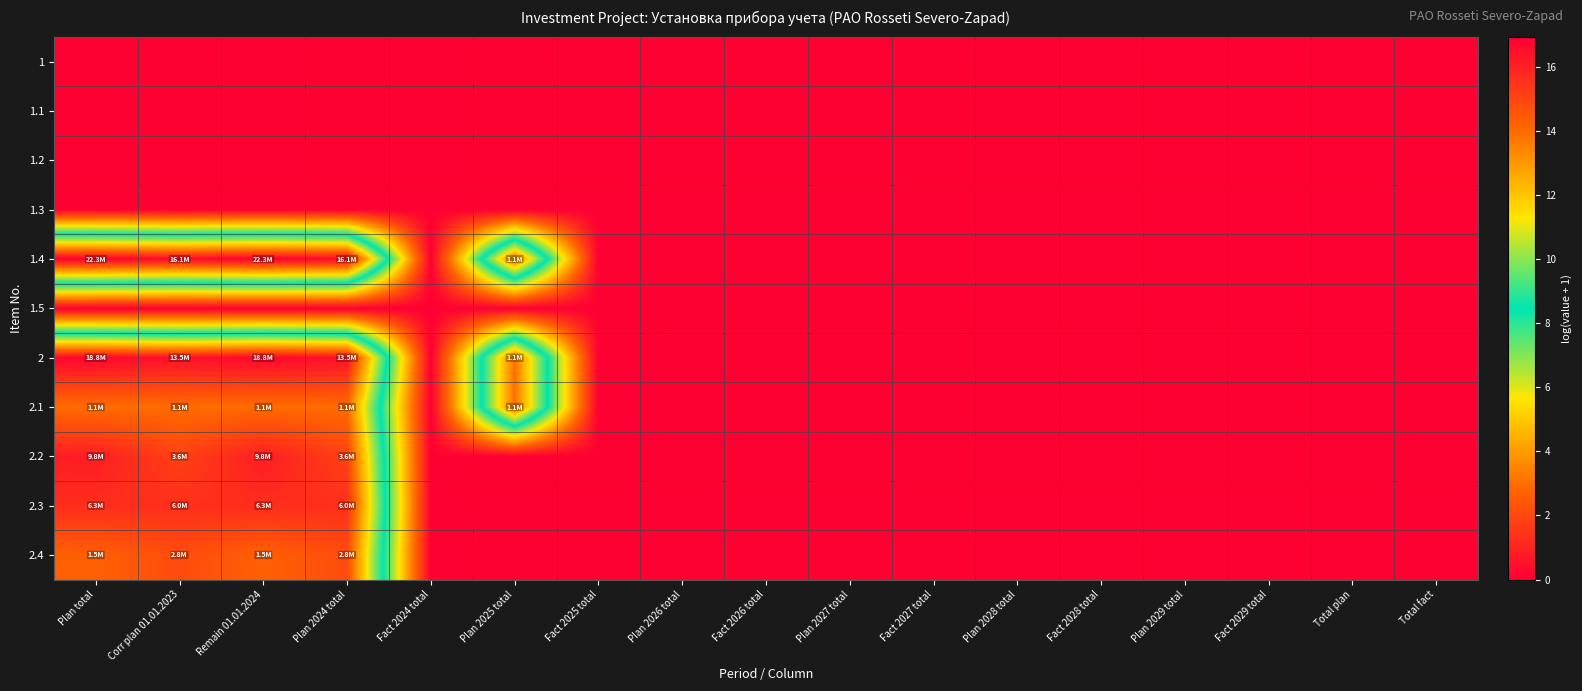

Reading left to right, list all the values displayed in this chart.

1: Plan total=0.0	Corr plan 01.01.2023=0.0	Remain 01.01.2024=0.0	Plan 2024 total=0.0	Fact 2024 total=0.0	Plan 2025 total=0.0	Fact 2025 total=0.0	Plan 2026 total=0.0	Fact 2026 total=0.0	Plan 2027 total=0.0	Fact 2027 total=0.0	Plan 2028 total=0.0	Fact 2028 total=0.0	Plan 2029 total=0.0	Fact 2029 total=0.0	Total plan=0.0	Total fact=0.0
1.1: Plan total=0.0	Corr plan 01.01.2023=0.0	Remain 01.01.2024=0.0	Plan 2024 total=0.0	Fact 2024 total=0.0	Plan 2025 total=0.0	Fact 2025 total=0.0	Plan 2026 total=0.0	Fact 2026 total=0.0	Plan 2027 total=0.0	Fact 2027 total=0.0	Plan 2028 total=0.0	Fact 2028 total=0.0	Plan 2029 total=0.0	Fact 2029 total=0.0	Total plan=0.0	Total fact=0.0
1.2: Plan total=0.0	Corr plan 01.01.2023=0.0	Remain 01.01.2024=0.0	Plan 2024 total=0.0	Fact 2024 total=0.0	Plan 2025 total=0.0	Fact 2025 total=0.0	Plan 2026 total=0.0	Fact 2026 total=0.0	Plan 2027 total=0.0	Fact 2027 total=0.0	Plan 2028 total=0.0	Fact 2028 total=0.0	Plan 2029 total=0.0	Fact 2029 total=0.0	Total plan=0.0	Total fact=0.0
1.3: Plan total=0.0	Corr plan 01.01.2023=0.0	Remain 01.01.2024=0.0	Plan 2024 total=0.0	Fact 2024 total=0.0	Plan 2025 total=0.0	Fact 2025 total=0.0	Plan 2026 total=0.0	Fact 2026 total=0.0	Plan 2027 total=0.0	Fact 2027 total=0.0	Plan 2028 total=0.0	Fact 2028 total=0.0	Plan 2029 total=0.0	Fact 2029 total=0.0	Total plan=0.0	Total fact=0.0
1.4: Plan total=16.9	Corr plan 01.01.2023=16.6	Remain 01.01.2024=16.9	Plan 2024 total=16.6	Fact 2024 total=0.0	Plan 2025 total=13.9	Fact 2025 total=0.0	Plan 2026 total=0.0	Fact 2026 total=0.0	Plan 2027 total=0.0	Fact 2027 total=0.0	Plan 2028 total=0.0	Fact 2028 total=0.0	Plan 2029 total=0.0	Fact 2029 total=0.0	Total plan=0.0	Total fact=0.0
1.5: Plan total=0.0	Corr plan 01.01.2023=0.0	Remain 01.01.2024=0.0	Plan 2024 total=0.0	Fact 2024 total=0.0	Plan 2025 total=0.0	Fact 2025 total=0.0	Plan 2026 total=0.0	Fact 2026 total=0.0	Plan 2027 total=0.0	Fact 2027 total=0.0	Plan 2028 total=0.0	Fact 2028 total=0.0	Plan 2029 total=0.0	Fact 2029 total=0.0	Total plan=0.0	Total fact=0.0
2: Plan total=16.7	Corr plan 01.01.2023=16.4	Remain 01.01.2024=16.7	Plan 2024 total=16.4	Fact 2024 total=0.0	Plan 2025 total=13.9	Fact 2025 total=0.0	Plan 2026 total=0.0	Fact 2026 total=0.0	Plan 2027 total=0.0	Fact 2027 total=0.0	Plan 2028 total=0.0	Fact 2028 total=0.0	Plan 2029 total=0.0	Fact 2029 total=0.0	Total plan=0.0	Total fact=0.0
2.1: Plan total=13.9	Corr plan 01.01.2023=14.0	Remain 01.01.2024=13.9	Plan 2024 total=14.0	Fact 2024 total=0.0	Plan 2025 total=13.9	Fact 2025 total=0.0	Plan 2026 total=0.0	Fact 2026 total=0.0	Plan 2027 total=0.0	Fact 2027 total=0.0	Plan 2028 total=0.0	Fact 2028 total=0.0	Plan 2029 total=0.0	Fact 2029 total=0.0	Total plan=0.0	Total fact=0.0
2.2: Plan total=16.1	Corr plan 01.01.2023=15.1	Remain 01.01.2024=16.1	Plan 2024 total=15.1	Fact 2024 total=0.0	Plan 2025 total=0.0	Fact 2025 total=0.0	Plan 2026 total=0.0	Fact 2026 total=0.0	Plan 2027 total=0.0	Fact 2027 total=0.0	Plan 2028 total=0.0	Fact 2028 total=0.0	Plan 2029 total=0.0	Fact 2029 total=0.0	Total plan=0.0	Total fact=0.0
2.3: Plan total=15.7	Corr plan 01.01.2023=15.6	Remain 01.01.2024=15.7	Plan 2024 total=15.6	Fact 2024 total=0.0	Plan 2025 total=0.0	Fact 2025 total=0.0	Plan 2026 total=0.0	Fact 2026 total=0.0	Plan 2027 total=0.0	Fact 2027 total=0.0	Plan 2028 total=0.0	Fact 2028 total=0.0	Plan 2029 total=0.0	Fact 2029 total=0.0	Total plan=0.0	Total fact=0.0
2.4: Plan total=14.2	Corr plan 01.01.2023=14.8	Remain 01.01.2024=14.2	Plan 2024 total=14.8	Fact 2024 total=0.0	Plan 2025 total=0.0	Fact 2025 total=0.0	Plan 2026 total=0.0	Fact 2026 total=0.0	Plan 2027 total=0.0	Fact 2027 total=0.0	Plan 2028 total=0.0	Fact 2028 total=0.0	Plan 2029 total=0.0	Fact 2029 total=0.0	Total plan=0.0	Total fact=0.0